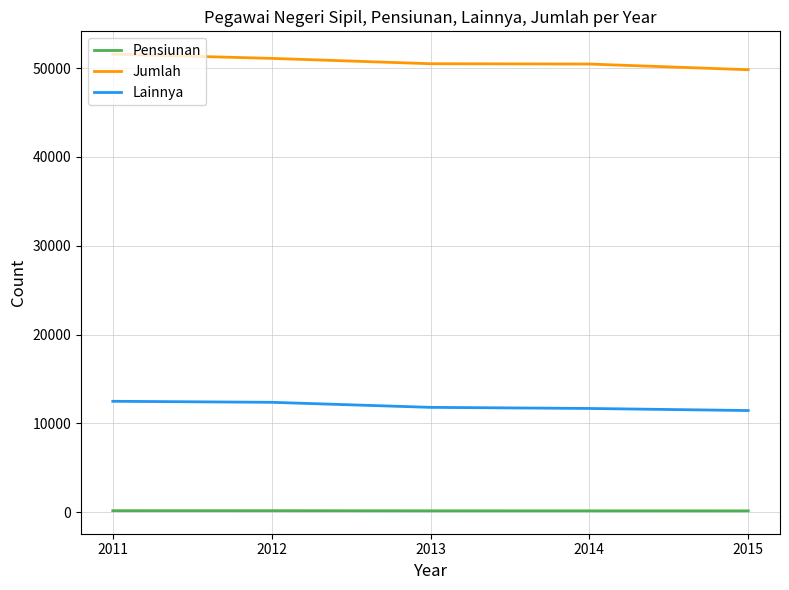

Count the number of data series in this chart.

3